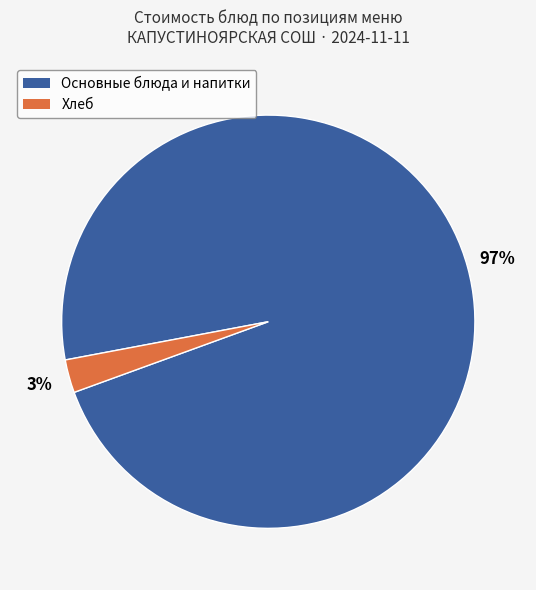

To the nearest percent, what is the average slice percentage?

50%